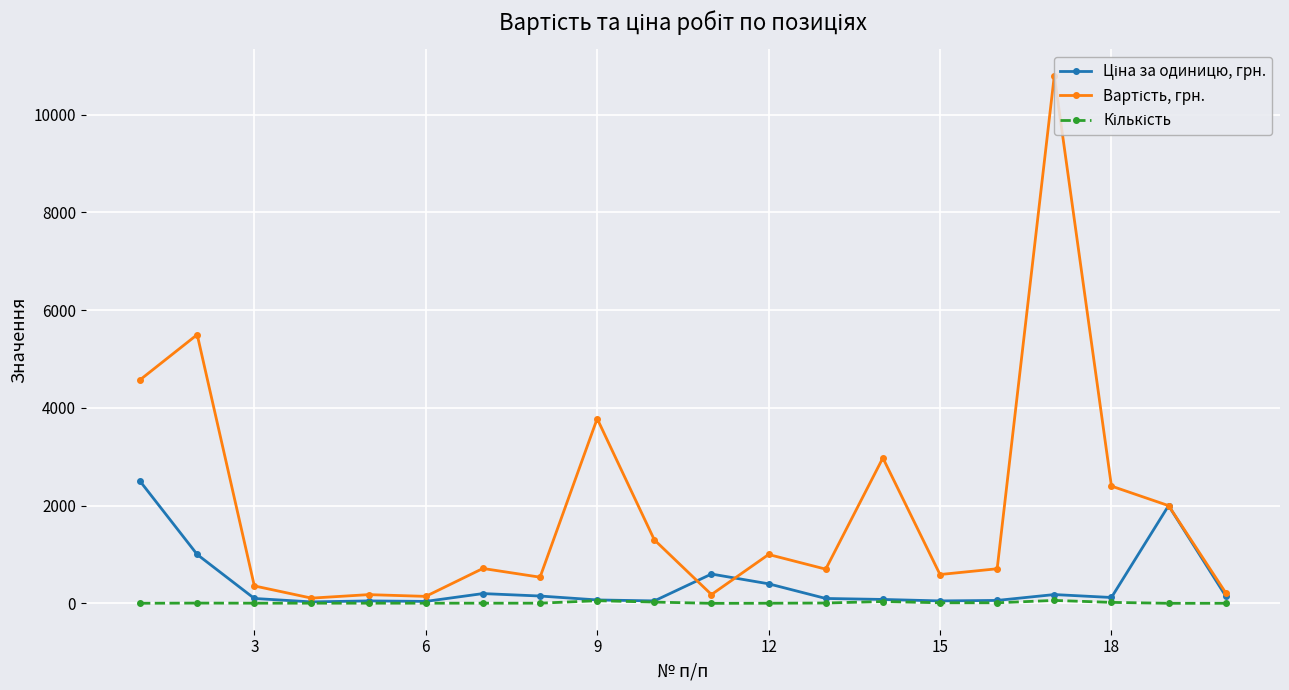

At how many categories does at least one series exceed 3456?

4